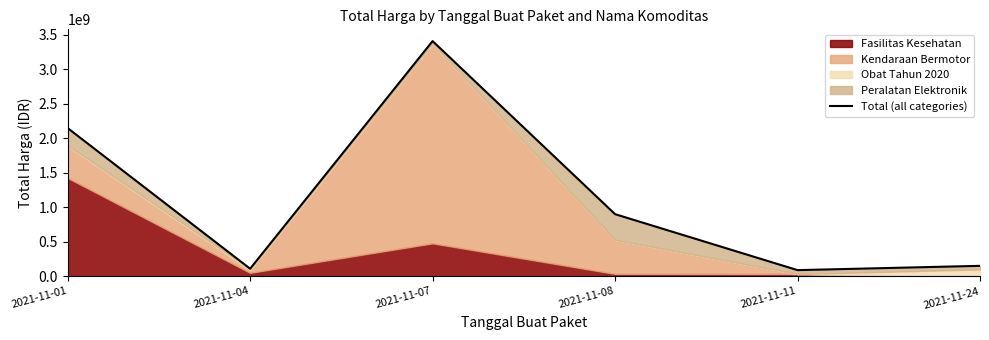

How many values are below 900737600?

3